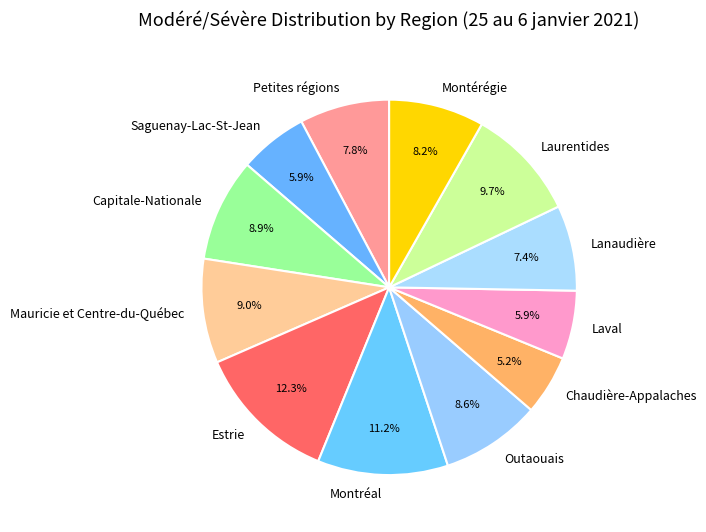

What is the smallest slice in the pie chart?

Chaudière-Appalaches